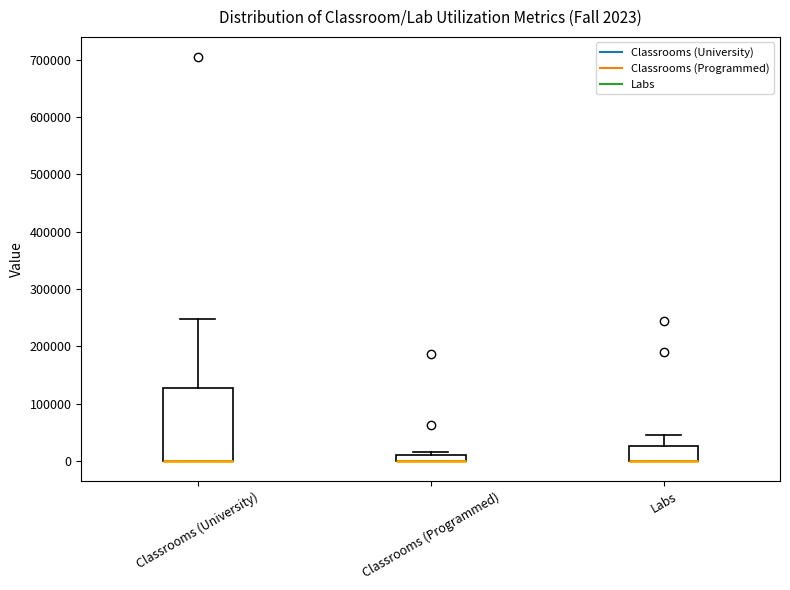

Which box is the tallest, from its lower edge to its upper edge?

Classrooms (University)